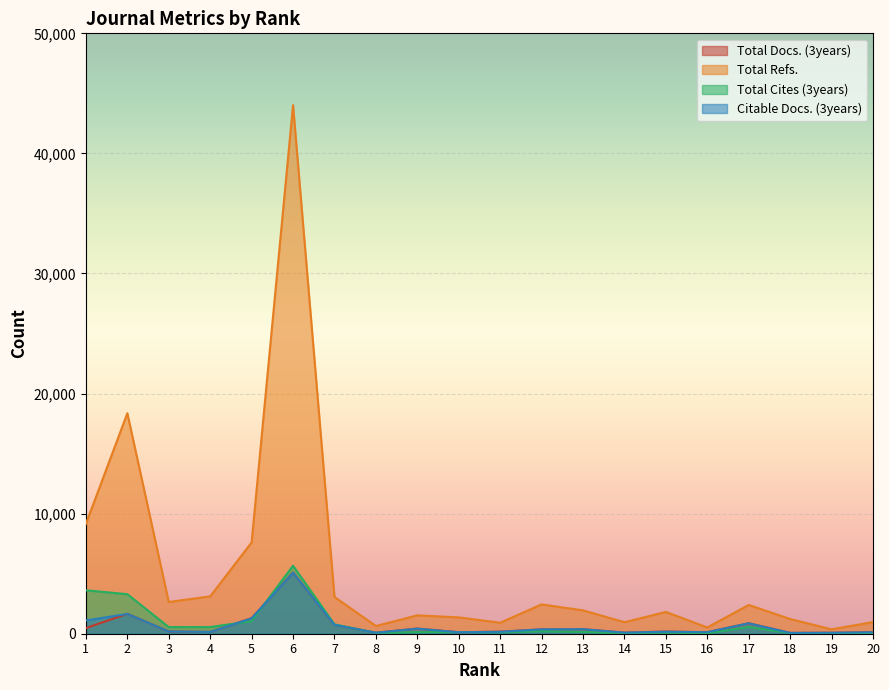

Which series ends up on top after the final intersection of Total Docs. (3years) and Total Cites (3years)?

Total Docs. (3years)